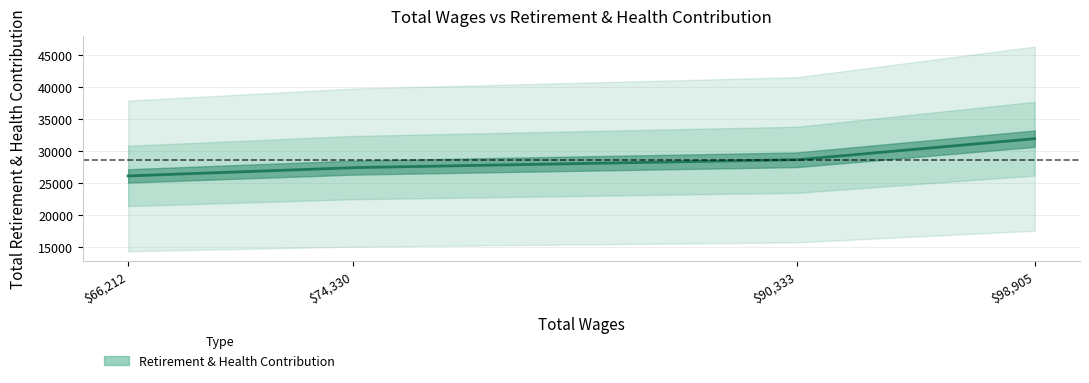

Reading left to right, list all the values displayed in this chart.

98905.0=31988	90333.0=28692	74330.0=27468	66212.0=26168